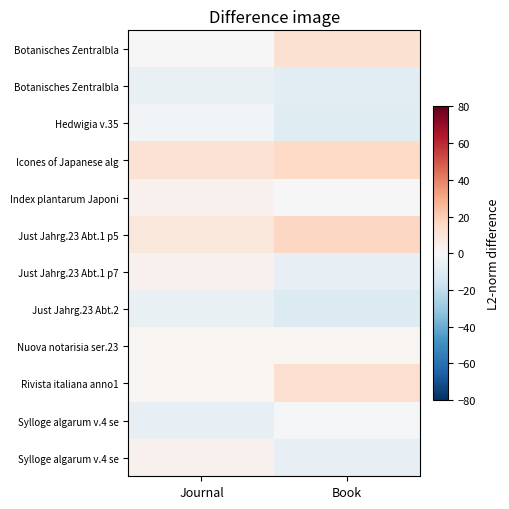

What is the total value across all series at Book?

16.7